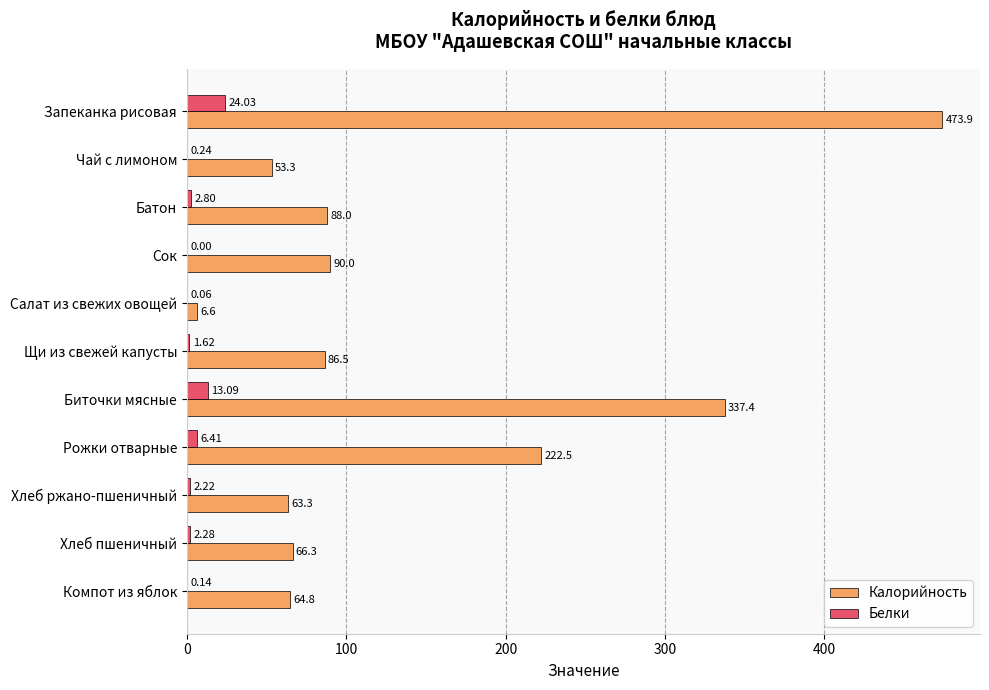

Which series has the largest total across all categories?

Калорийность